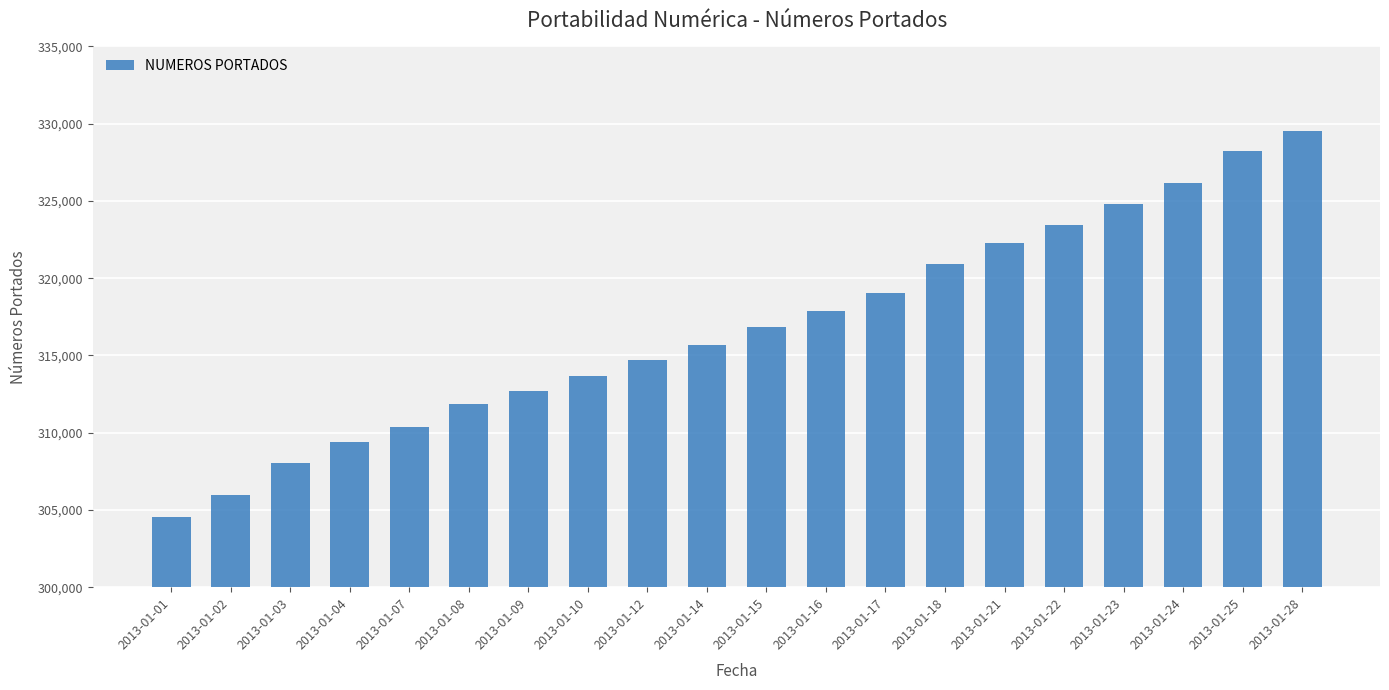

Rank the categories by value from lowest to highest.

2013-01-01, 2013-01-02, 2013-01-03, 2013-01-04, 2013-01-07, 2013-01-08, 2013-01-09, 2013-01-10, 2013-01-12, 2013-01-14, 2013-01-15, 2013-01-16, 2013-01-17, 2013-01-18, 2013-01-21, 2013-01-22, 2013-01-23, 2013-01-24, 2013-01-25, 2013-01-28